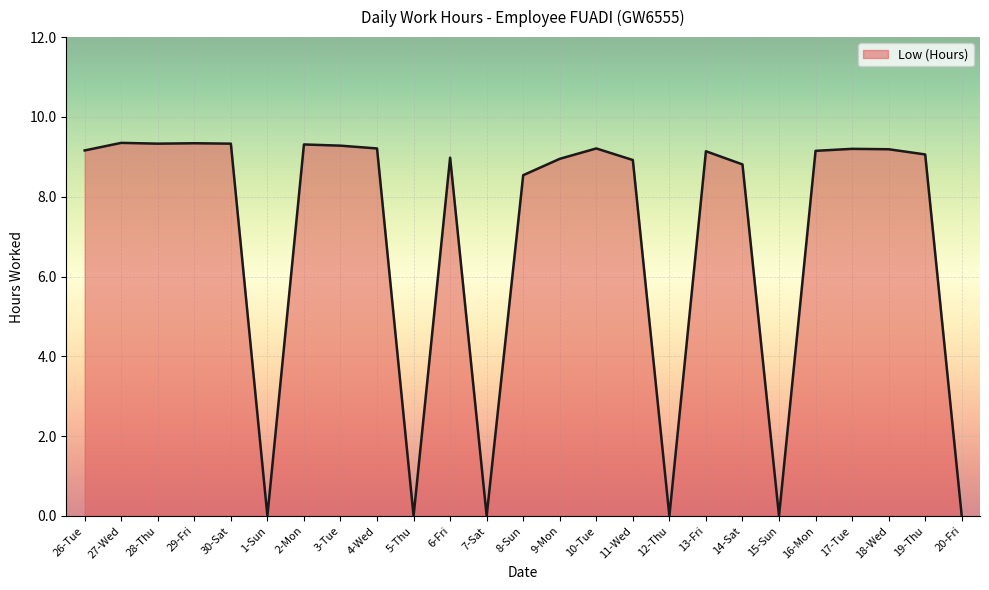

What position from the right is 11-Wed?

10